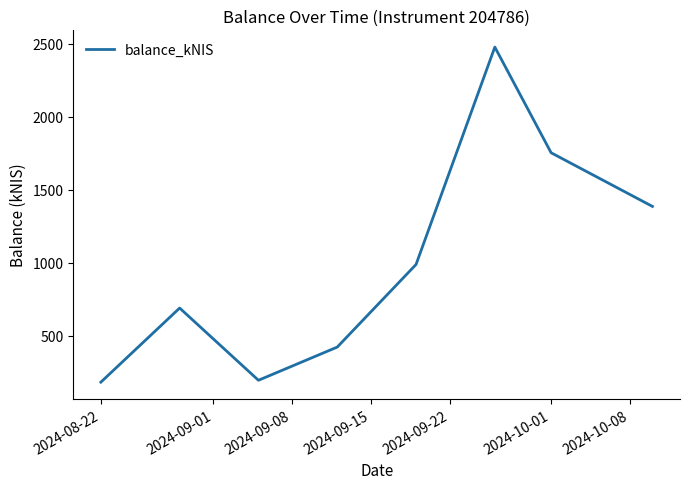

What is the difference between the maximum and minimum values?

2295.2